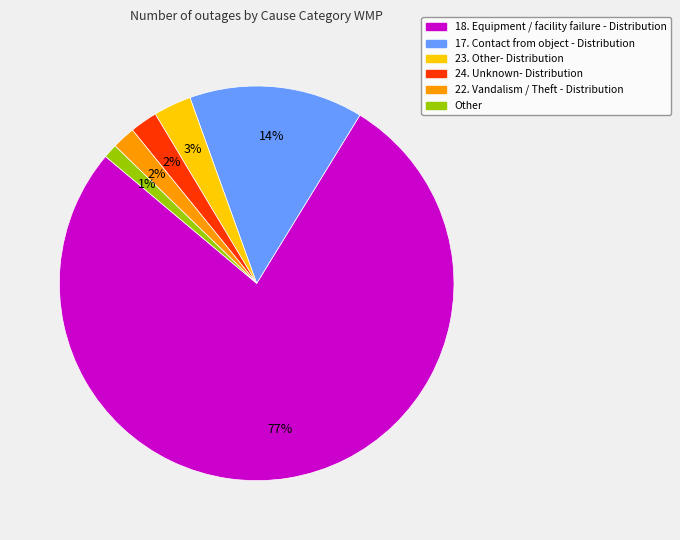

Count the number of slices in the pie.

6